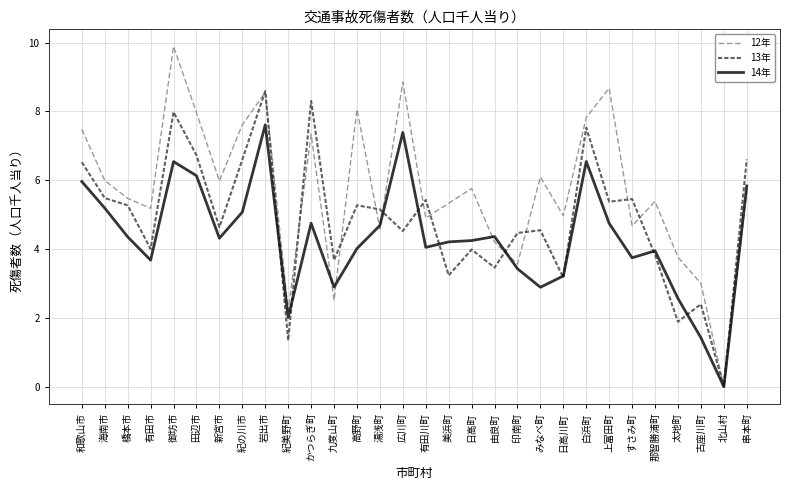

List the series in order of their peak value, lowest first.

14年, 13年, 12年